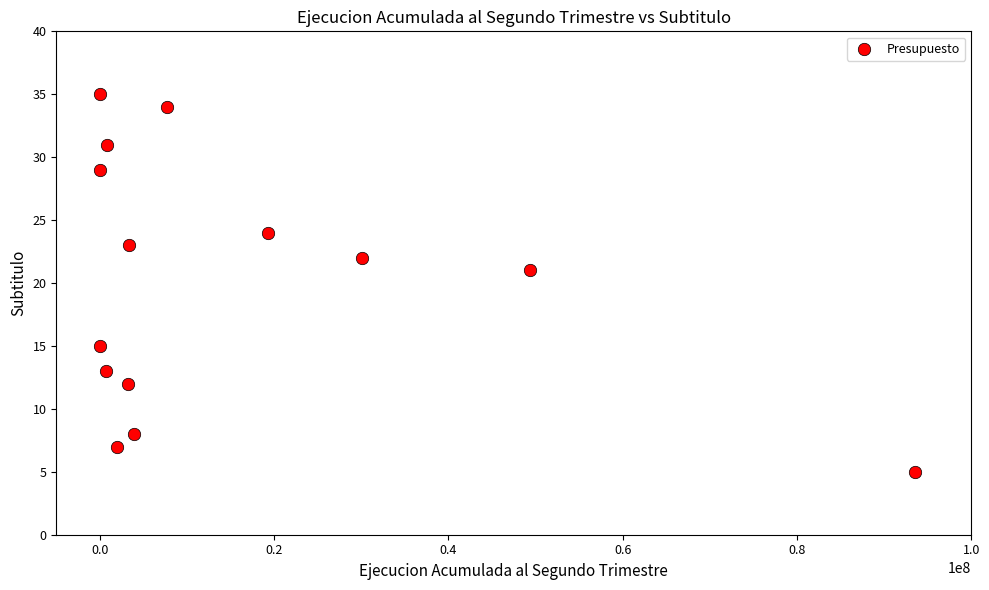

What is the range of X values (max minus min)?

93544127